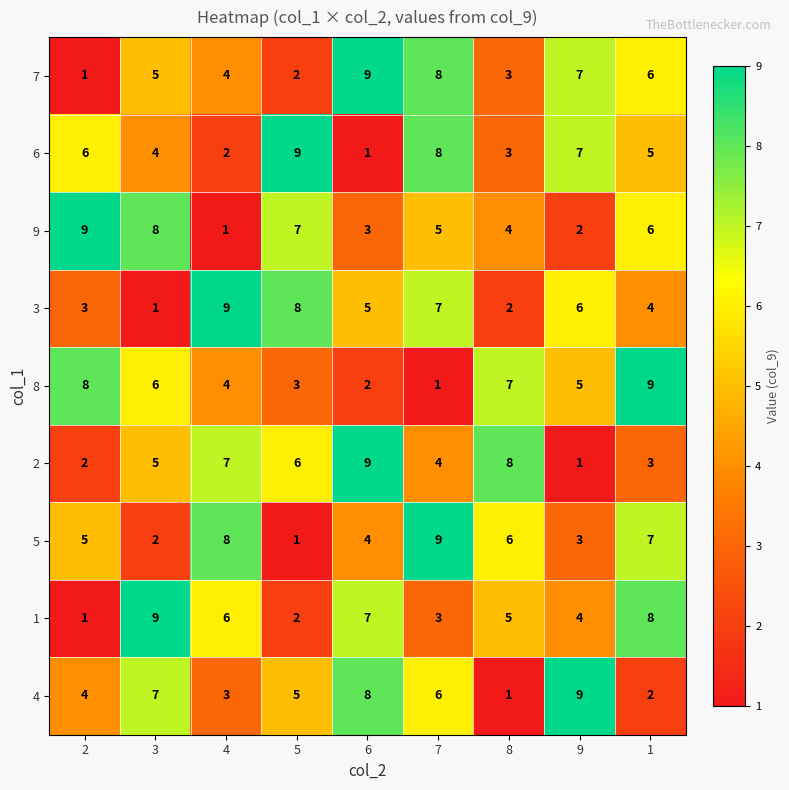

What is the greatest value displayed?

9